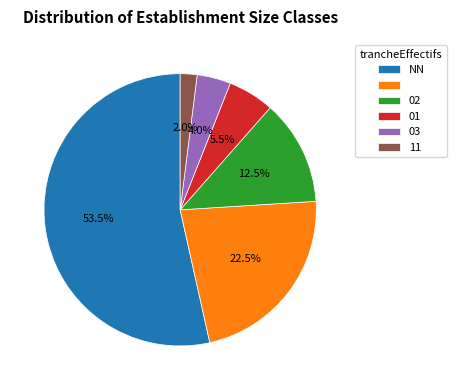

Count the number of slices in the pie.

6